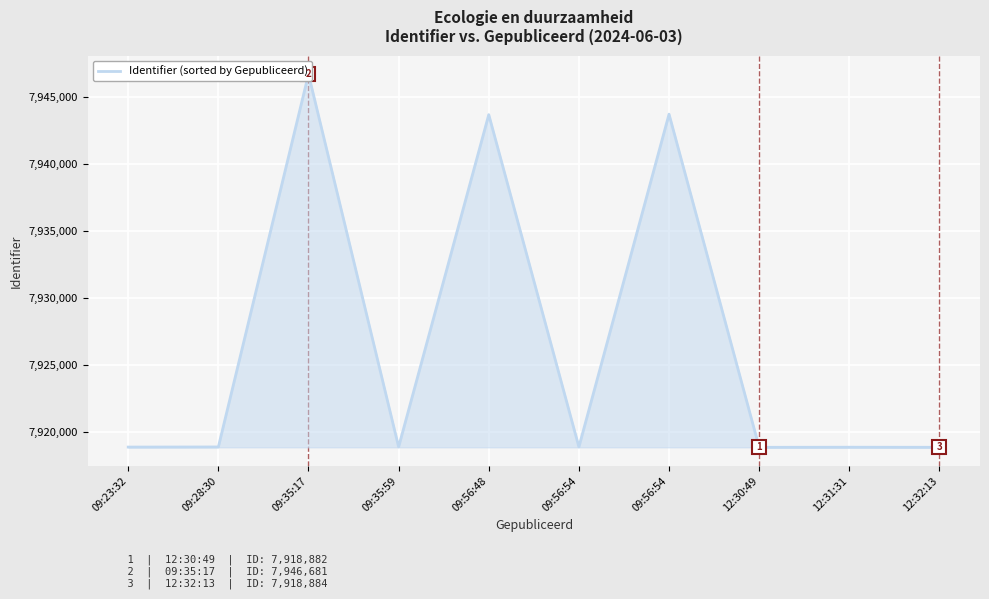

What is the ratio of the value at 09:28:30 to the value at 09:35:59?

1.0